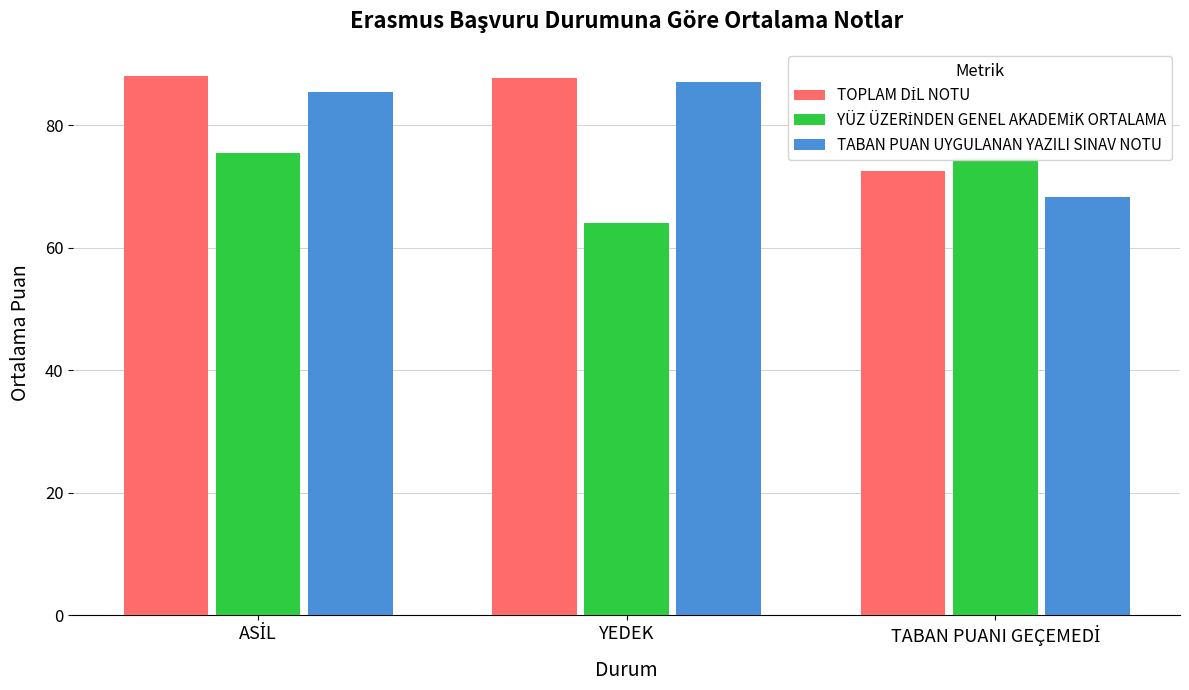

The value of TABAN PUAN UYGULANAN YAZILI SINAV NOTU at YEDEK is 31.1. True or false?

False